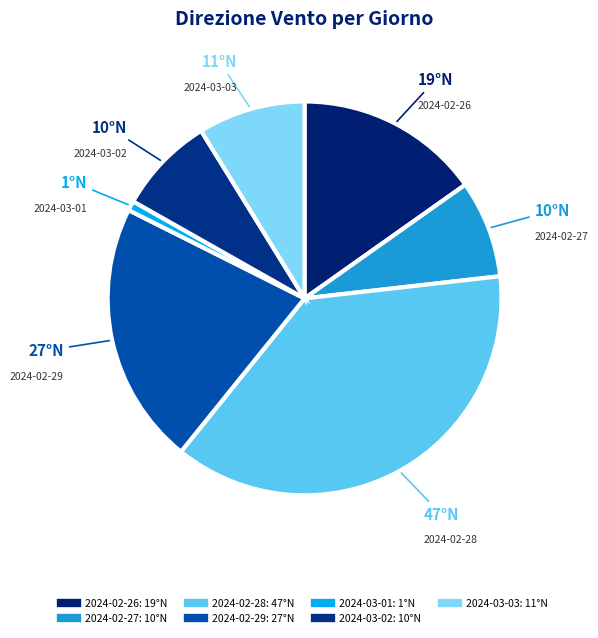

To the nearest percent, what is the difference between the 2024-03-02 and 2024-03-01 slice percentages?

7%